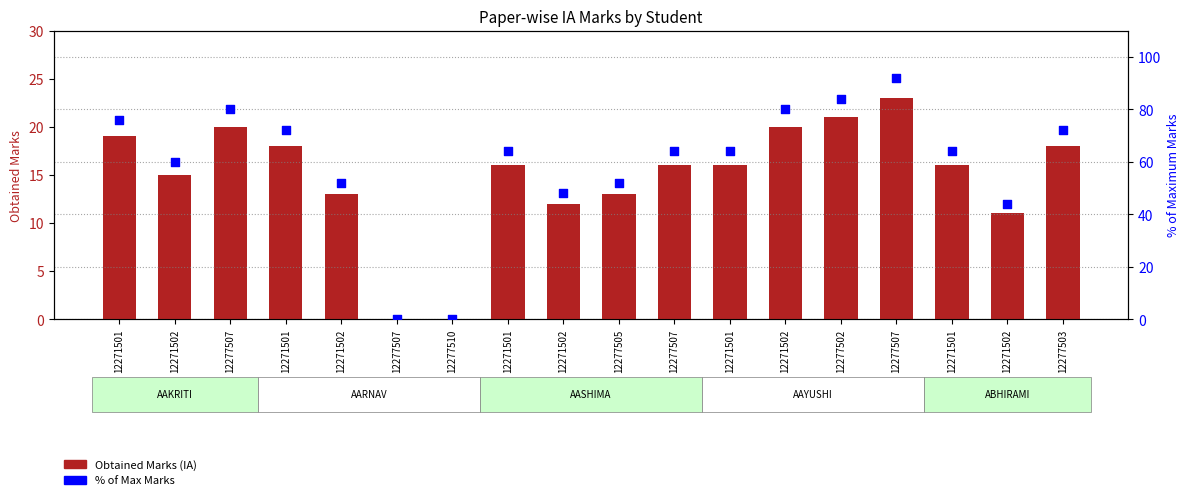

Is the value of Obtained Marks (IA) at 12271501 greater than the value of % of Max Marks at 12277507?

No